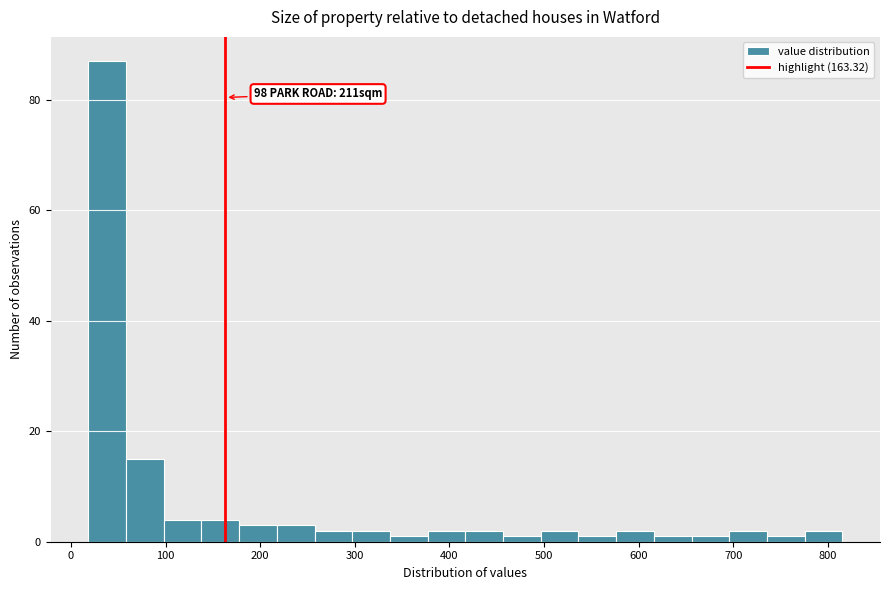

Read against the x-axis, roughly where is the centre of the tallest bar?

40